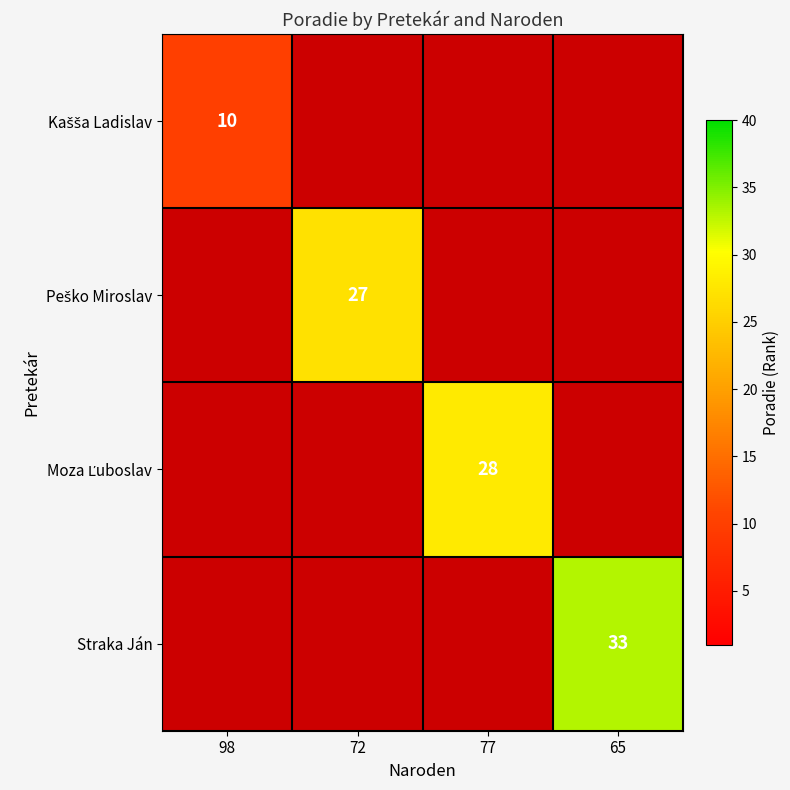

Between 72 and 77, which is larger?

77